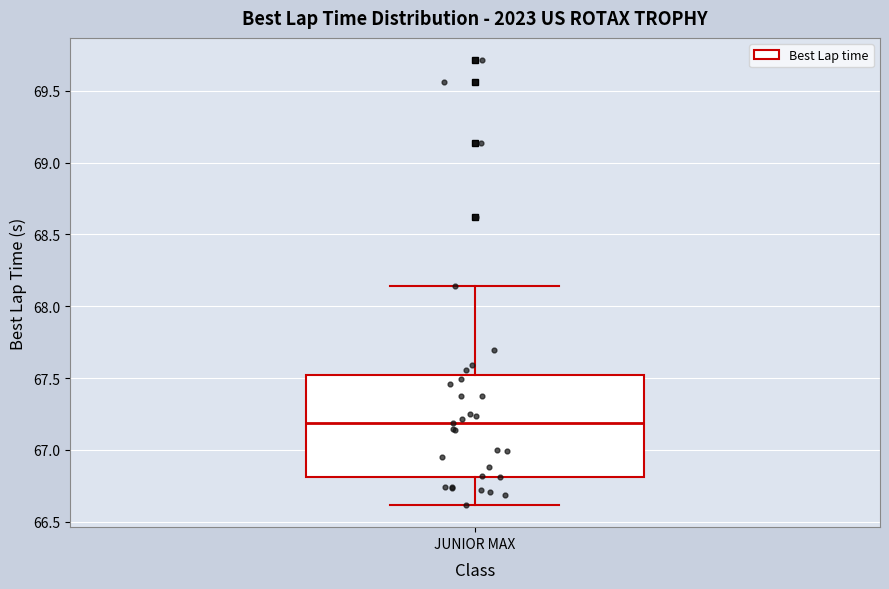

Transcribe this box plot: give where the median line is, the range the box spans, and where the two whiskers end, as read against the y-axis. The values are not printed on the chart, so give them approximately, as read against the axis.

median 67.20, box 66.80 to 67.50, whiskers 66.60 to 68.15